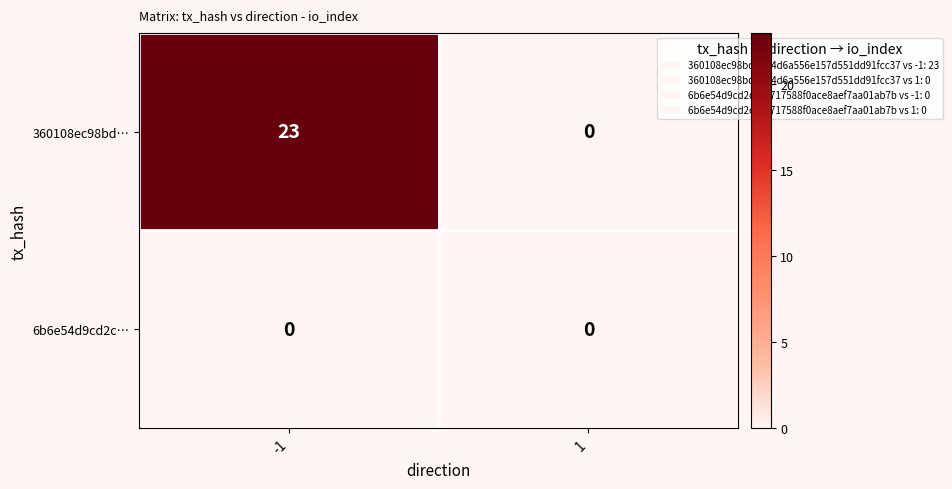

Between -1 and 1, which series saw the biggest shift?

360108ec98bd…